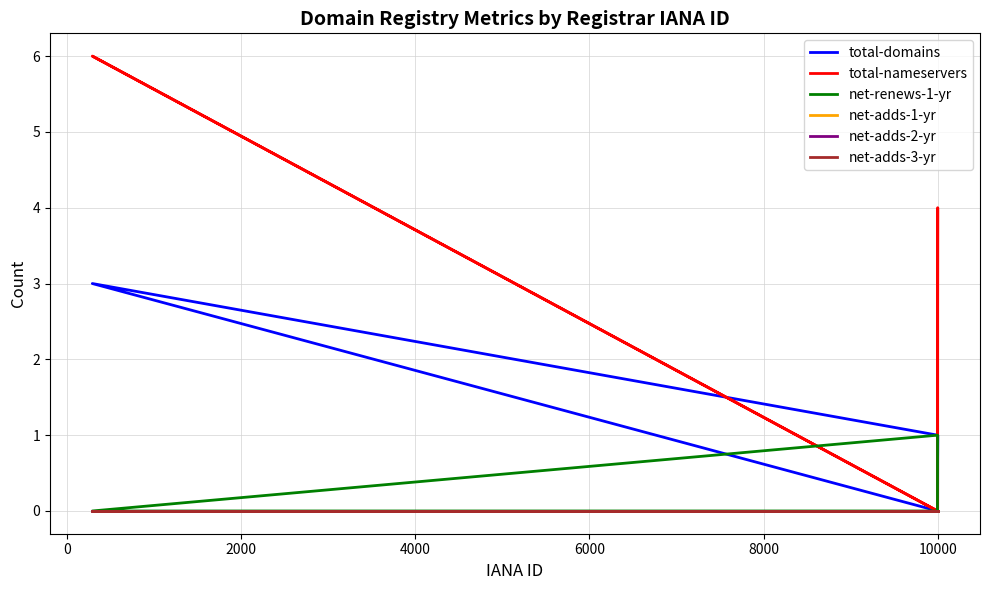

Does the chart have visible grid lines?

Yes